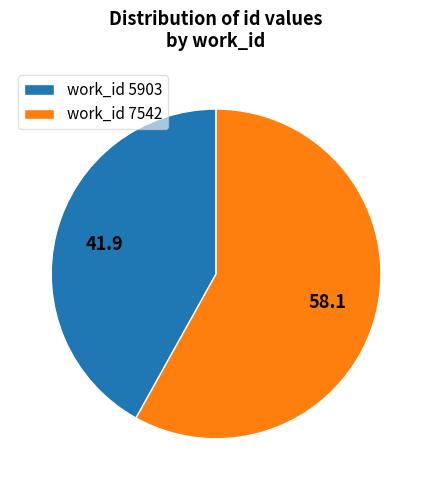

True or false: work_id 7542 accounts for 52% of the total.

False